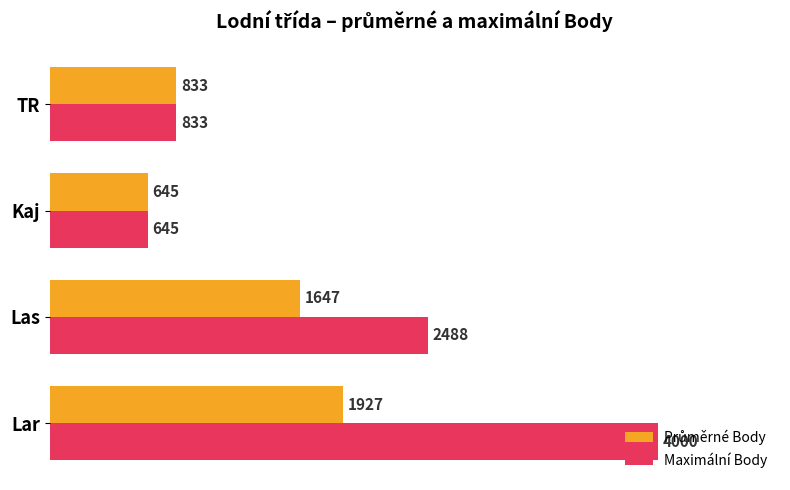

Which series has the largest range (max minus min)?

Maximální Body